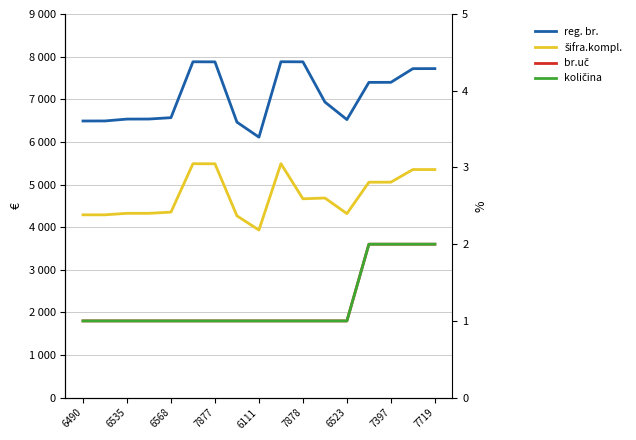

How many distinct data groups are displayed?

4